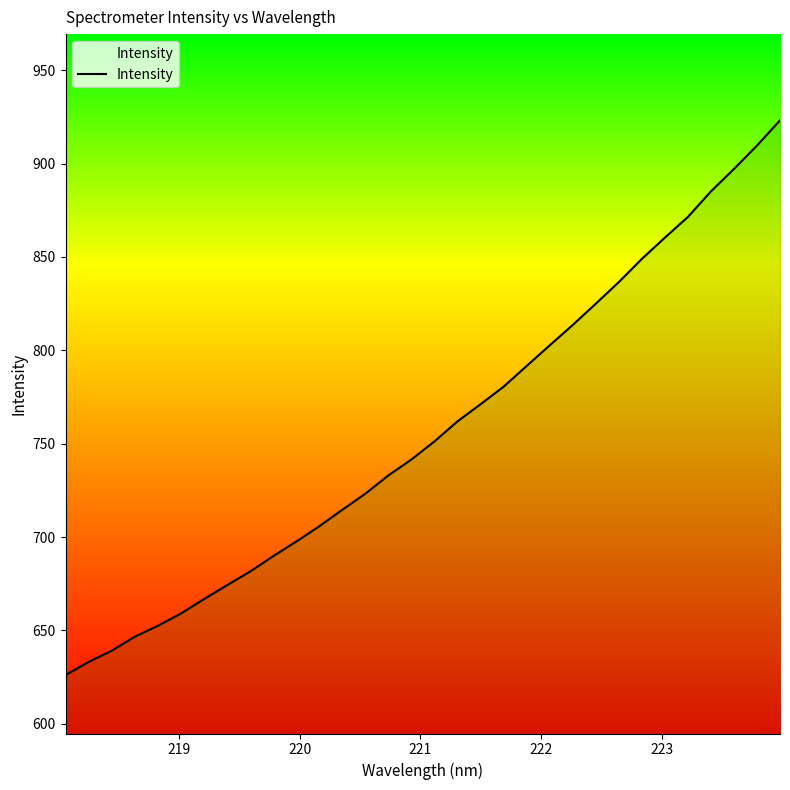

What is the difference between the maximum and minimum values?

297.1